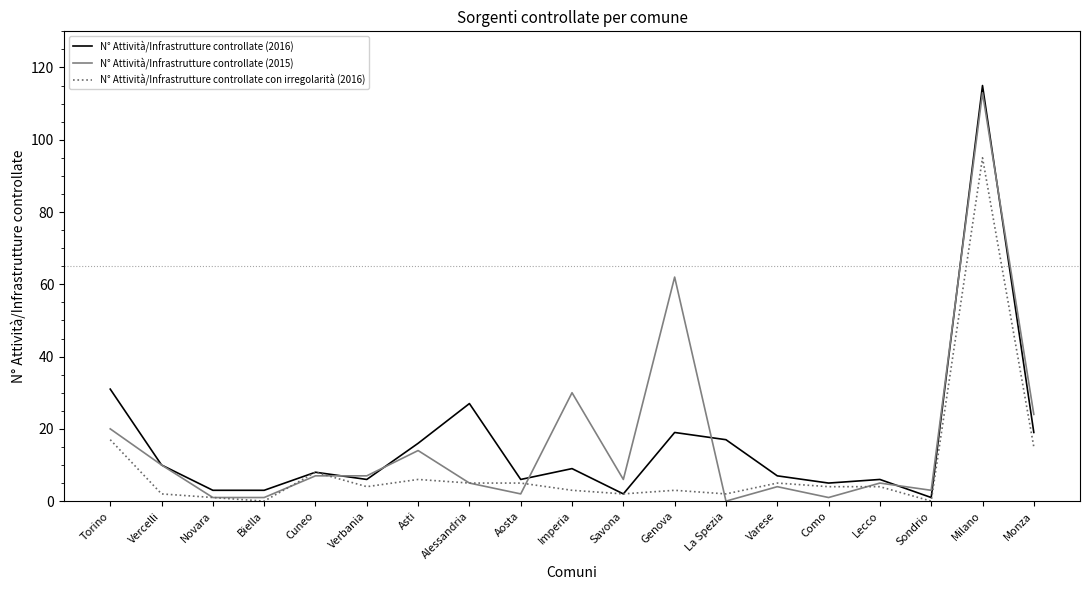

What position from the right is Varese?

6